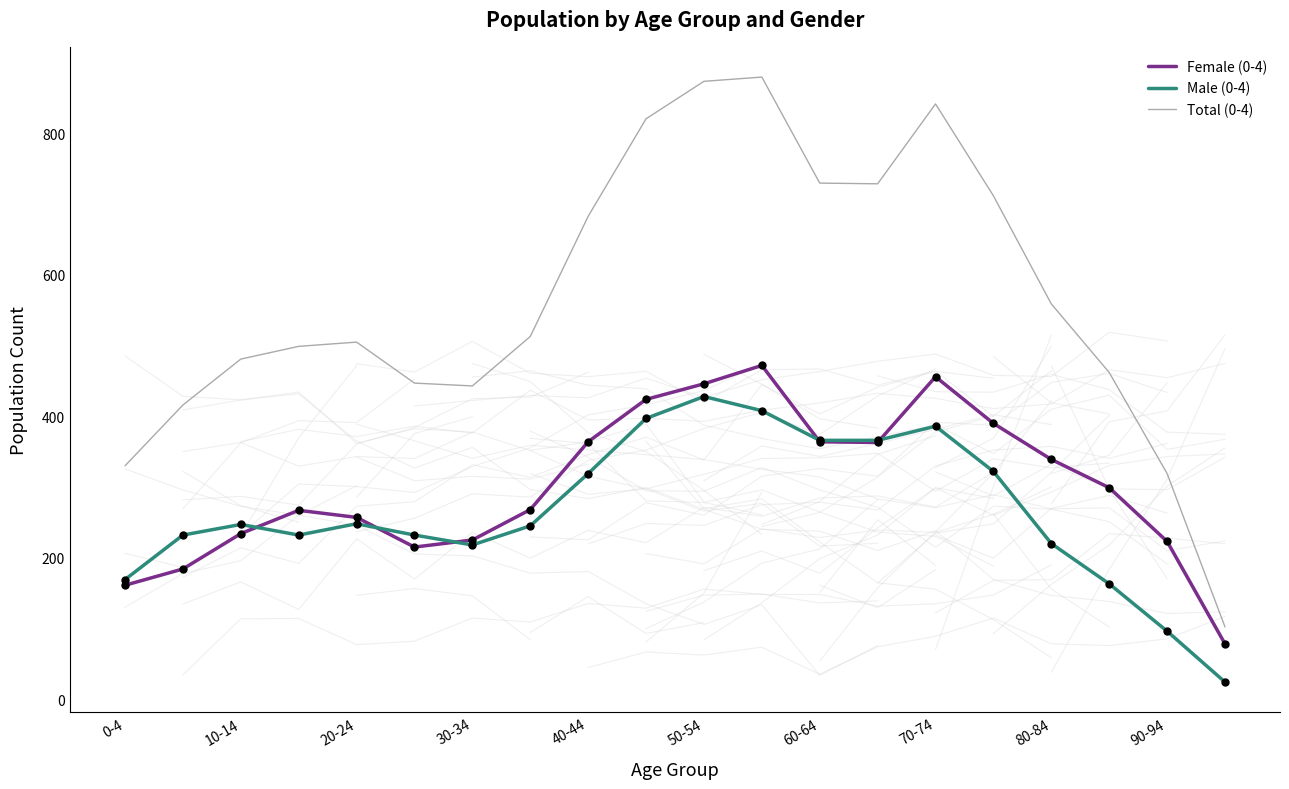

Which series has the widest spread of Y values?

Total (0-4)